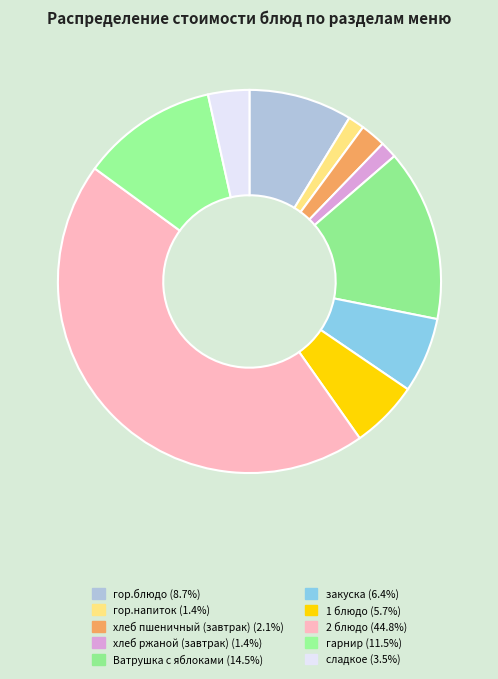

How many slices are in this pie chart?

10